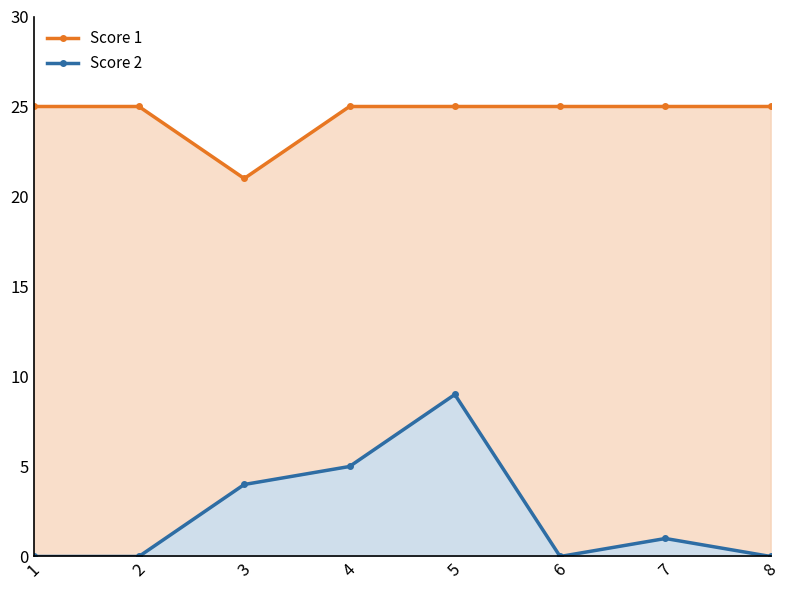

The Score 1 series shows 36 at 2. True or false?

False